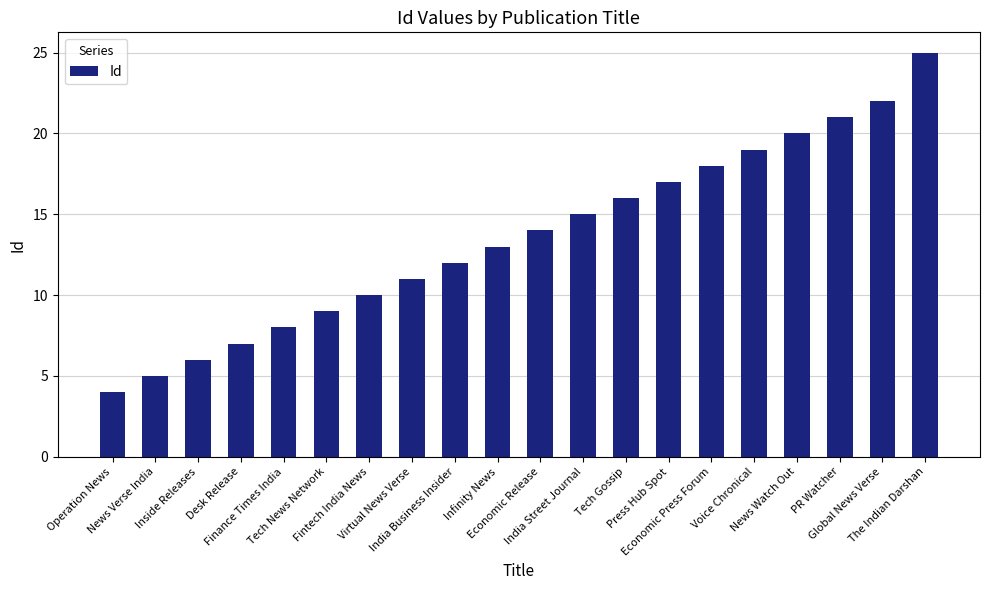

List the labels in order of value, largest first.

The Indian Darshan, Global News Verse, PR Watcher, News Watch Out, Voice Chronical, Economic Press Forum, Press Hub Spot, Tech Gossip, India Street Journal, Economic Release, Infinity News, India Business Insider, Virtual News Verse, Fintech India News, Tech News Network, Finance Times India, Desk Release, Inside Releases, News Verse India, Operation News